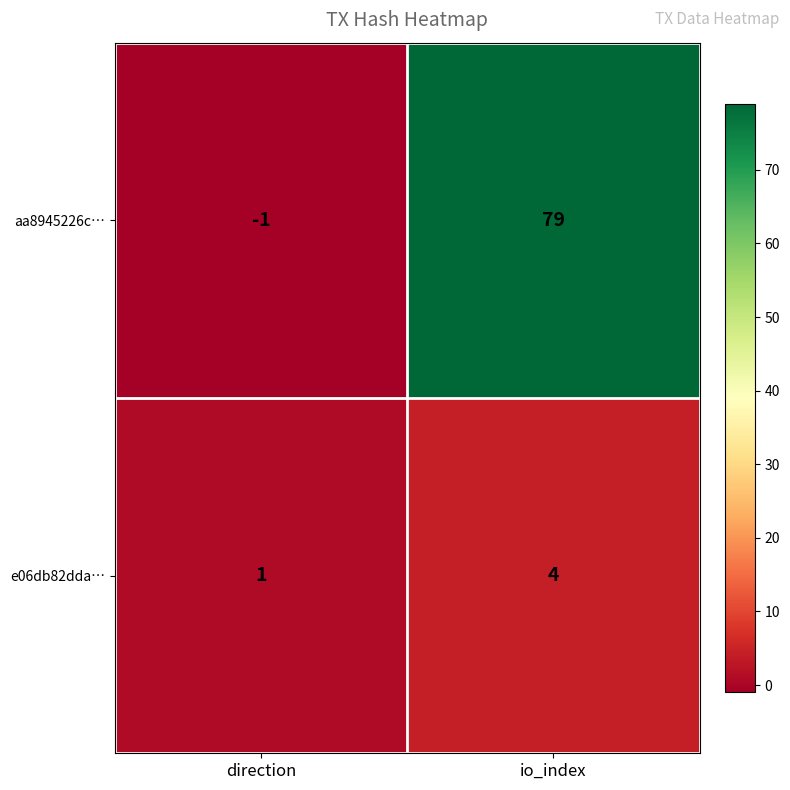

At which category is the sum across all series the highest?

io_index